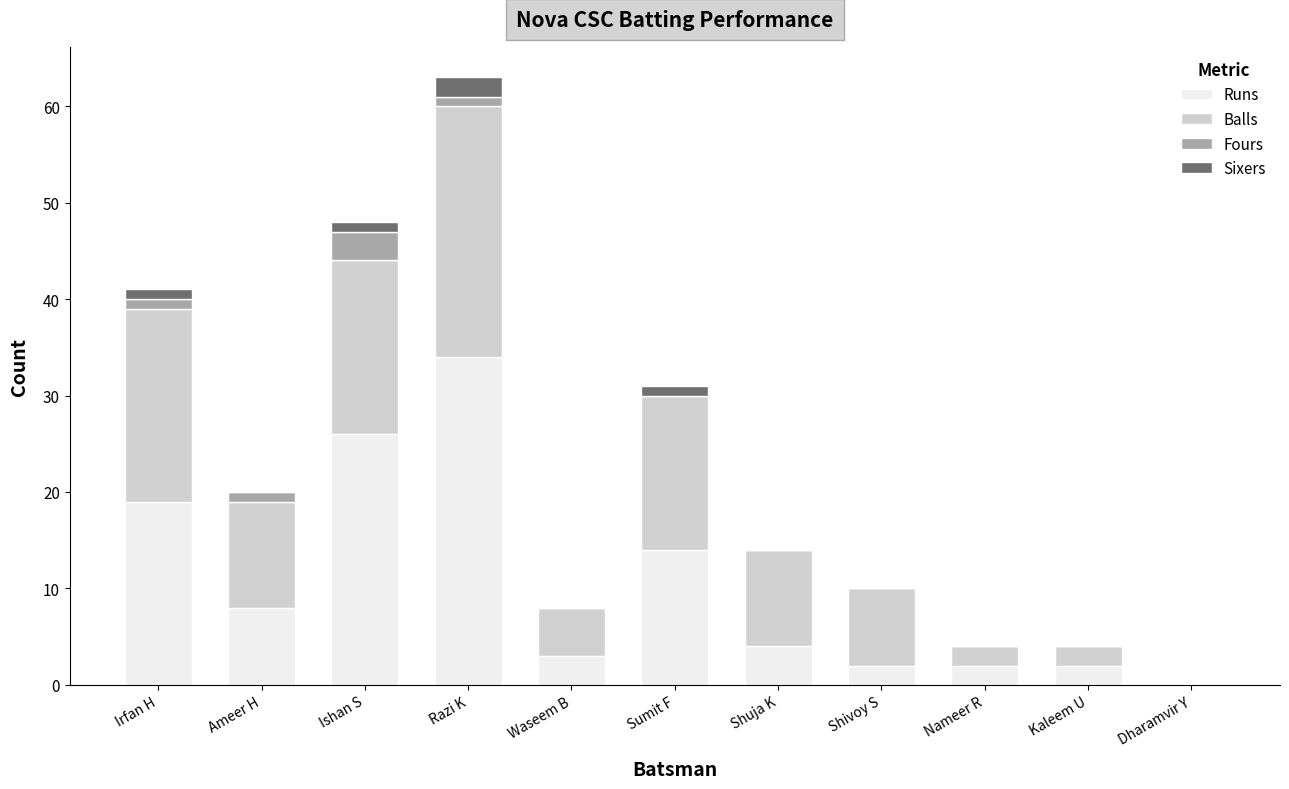

Does the chart contain stacked bars?

Yes